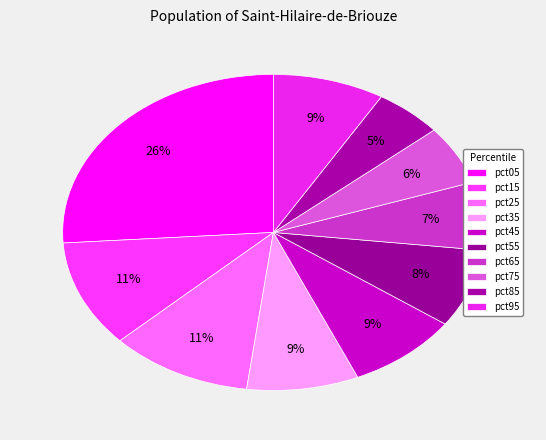

The pct65 slice represents 7% of the pie. True or false?

True